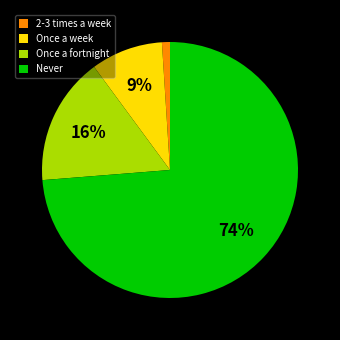

Does Once a fortnight account for over 50% of the chart?

No